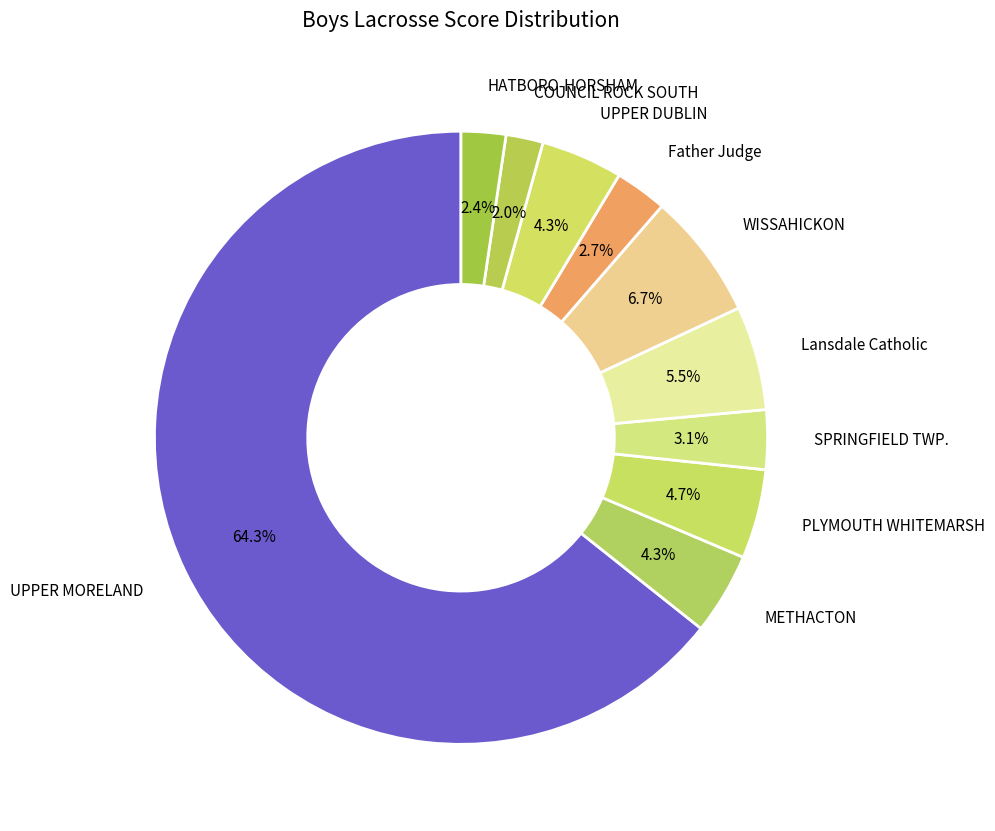

How much of the chart is everything except WISSAHICKON?

93.3%